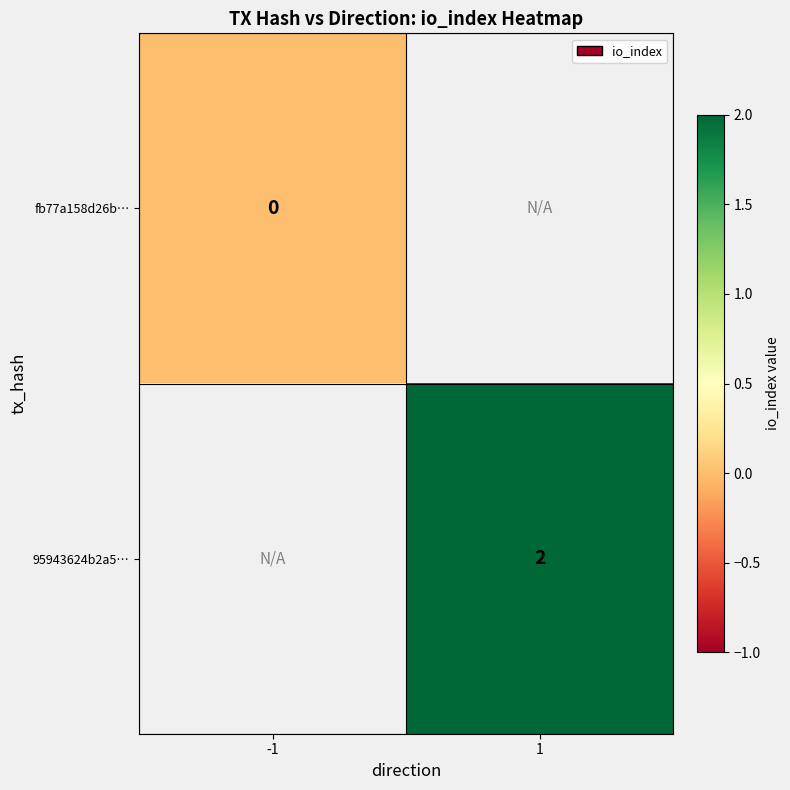

The value of 95943624b2a5… at 1 is 2. True or false?

True